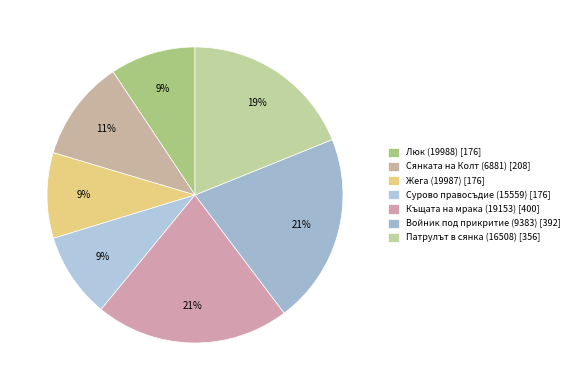

To the nearest percent, what portion does Къщата на мрака (19153) represent?

21%